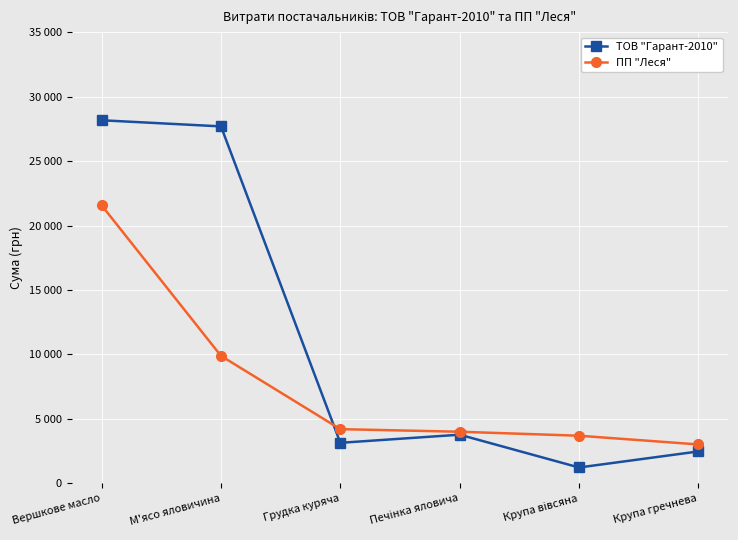

The value of ПП "Леся" at Крупа гречнева is 4187.3. True or false?

False